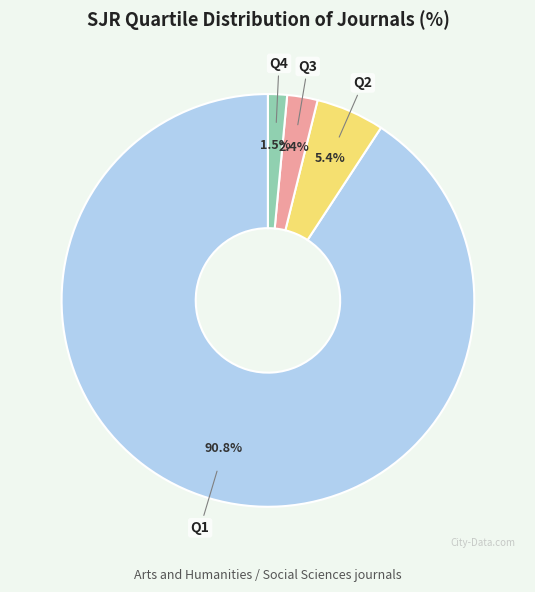

How many slices are in this pie chart?

4